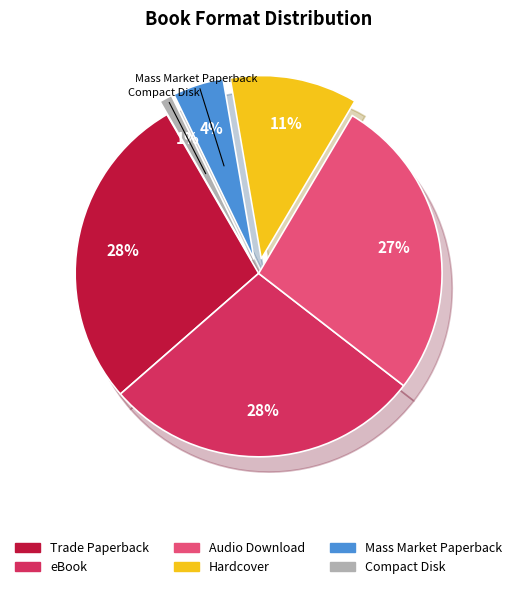

Is the sum of Mass Market Paperback and Trade Paperback greater than half?

No